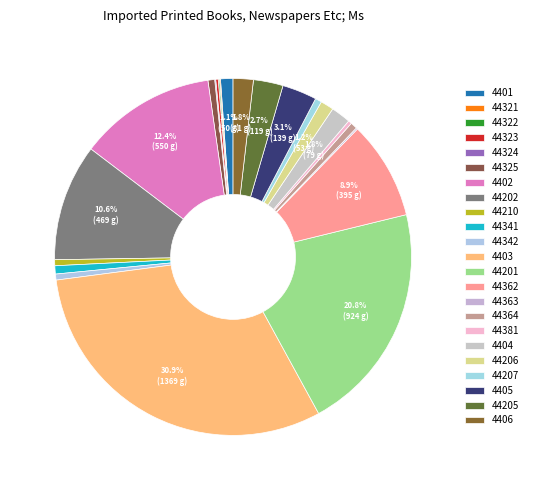

Is there a majority slice in this chart?

No